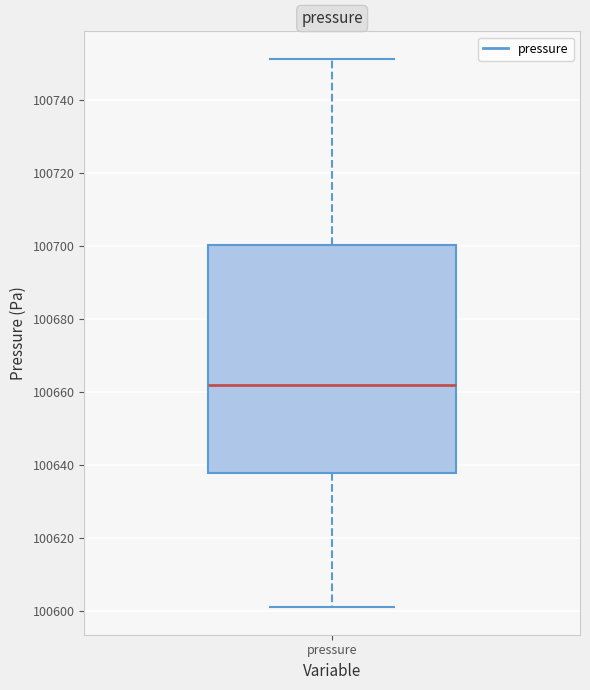

Read this box plot against the y-axis: the position of the median line, the range covered by the box, and the ends of both whiskers. The values are not printed on the chart, so give them approximately, as read against the axis.

median 100662, box 100638 to 100700, whiskers 100600 to 100752